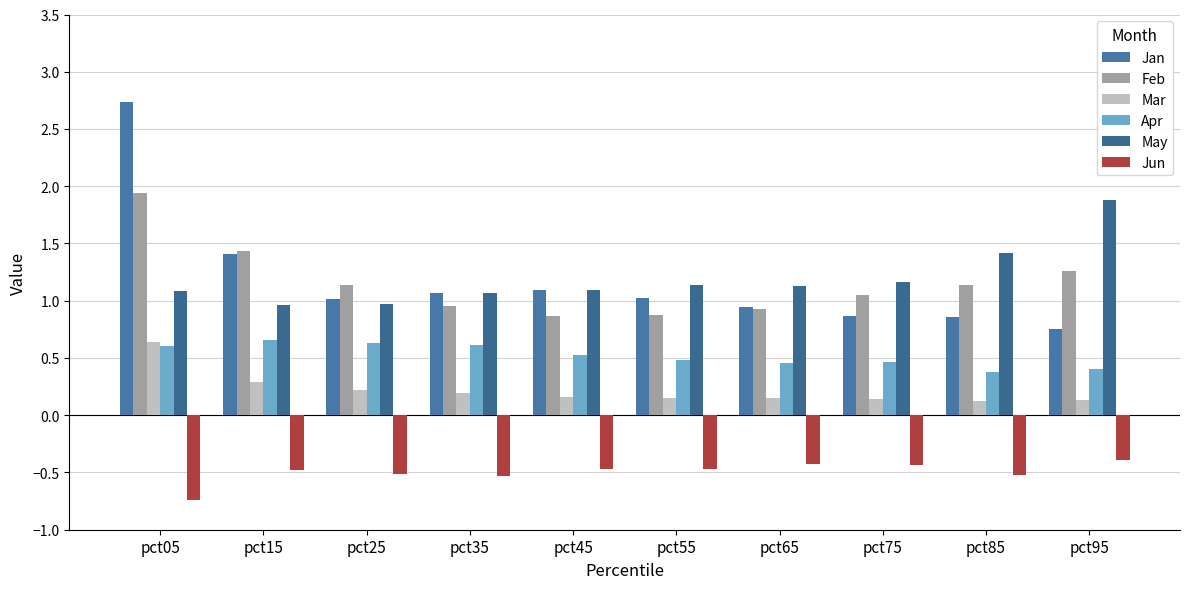

How many series are shown in this chart?

6